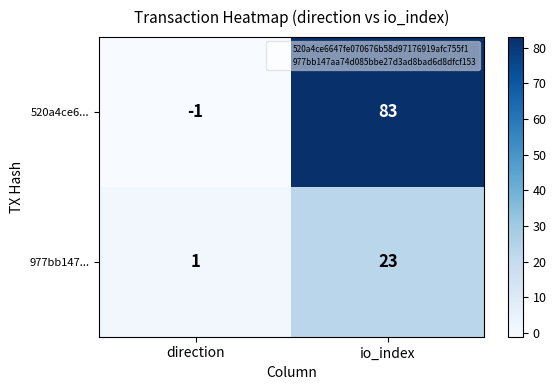

Is it true that 977bb147... equals 23 at io_index?

True